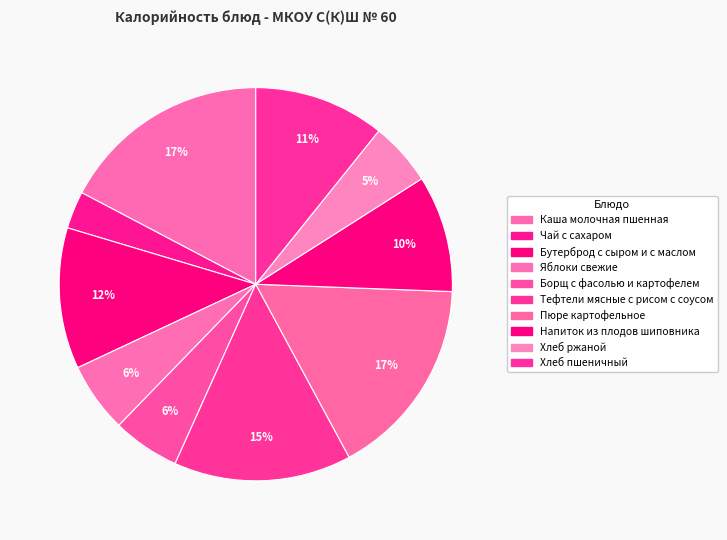

To the nearest percent, what percentage of the pie is Хлеб ржаной?

5%